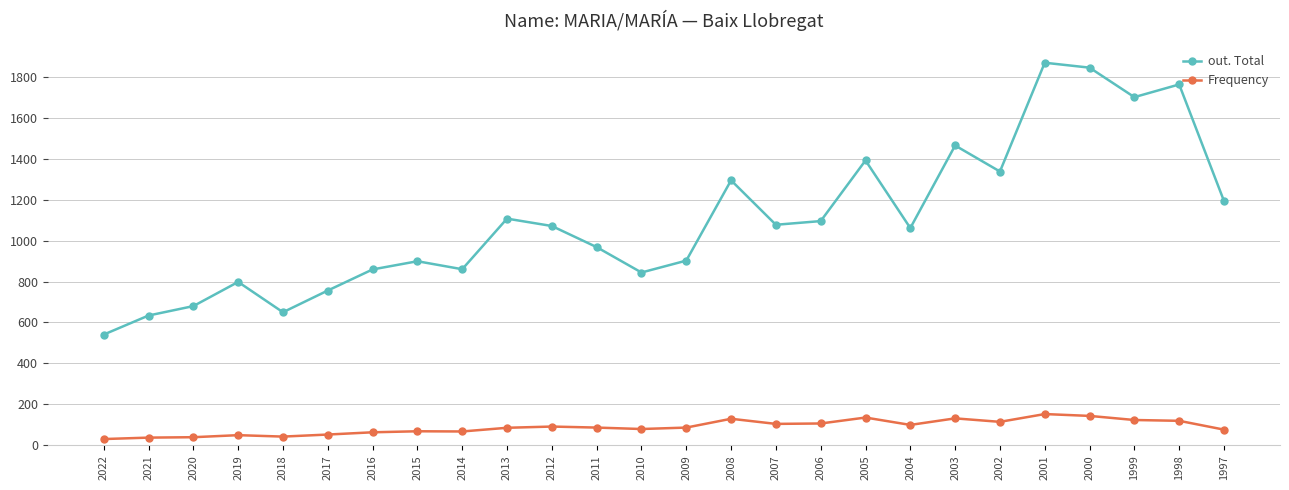

Count the number of categories in the chart.

26